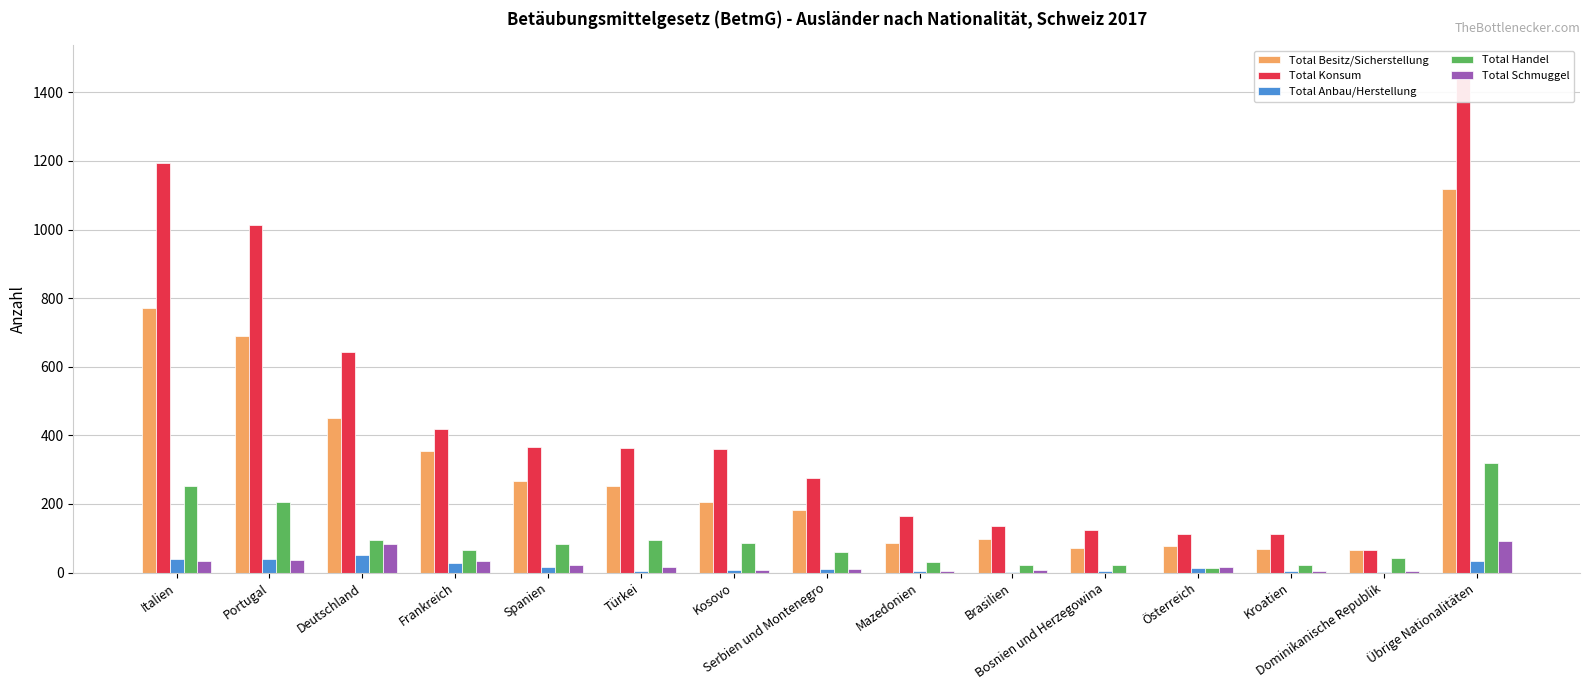

At which label does Total Handel reach its minimum?

Österreich